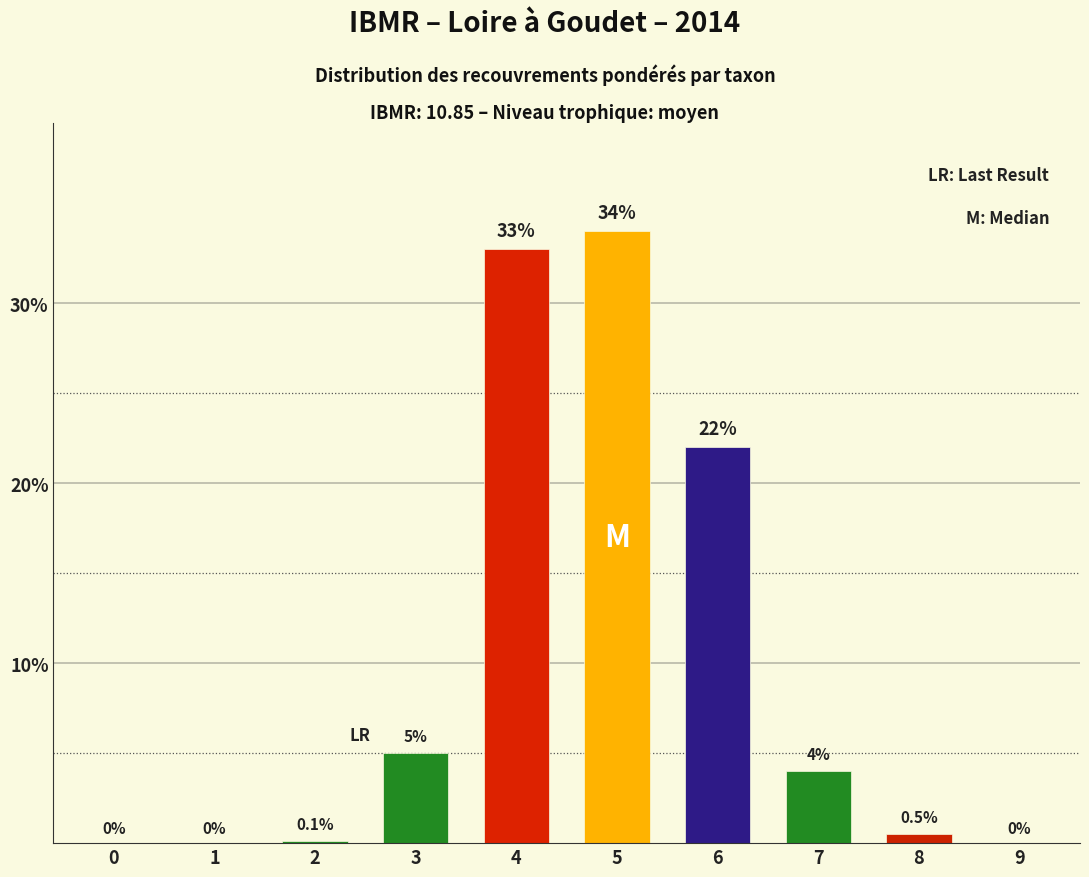

Where does the data first go above 4?

3